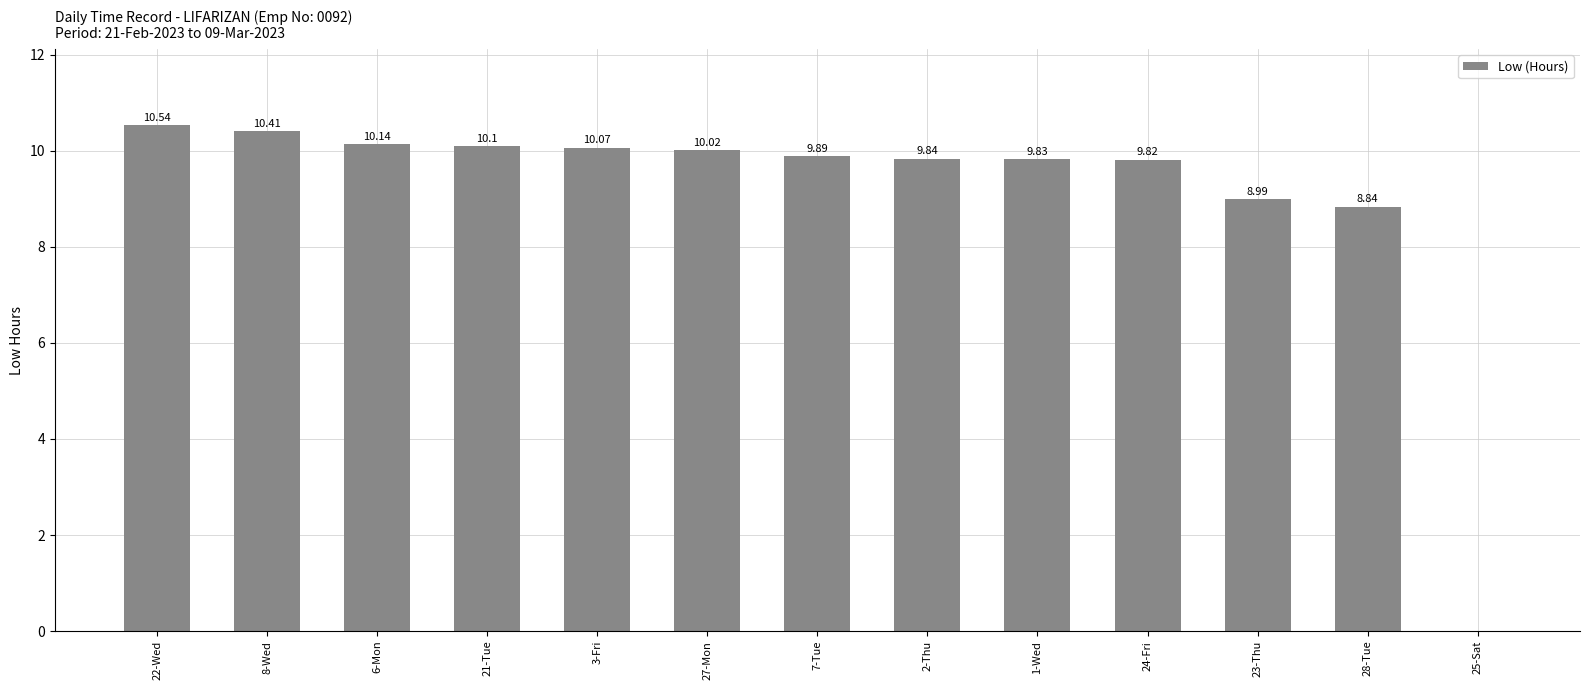

Reading right to left, transcribe all the data shown in this chart.

0.0	8.8	9.0	9.8	9.8	9.8	9.9	10.0	10.1	10.1	10.1	10.4	10.5